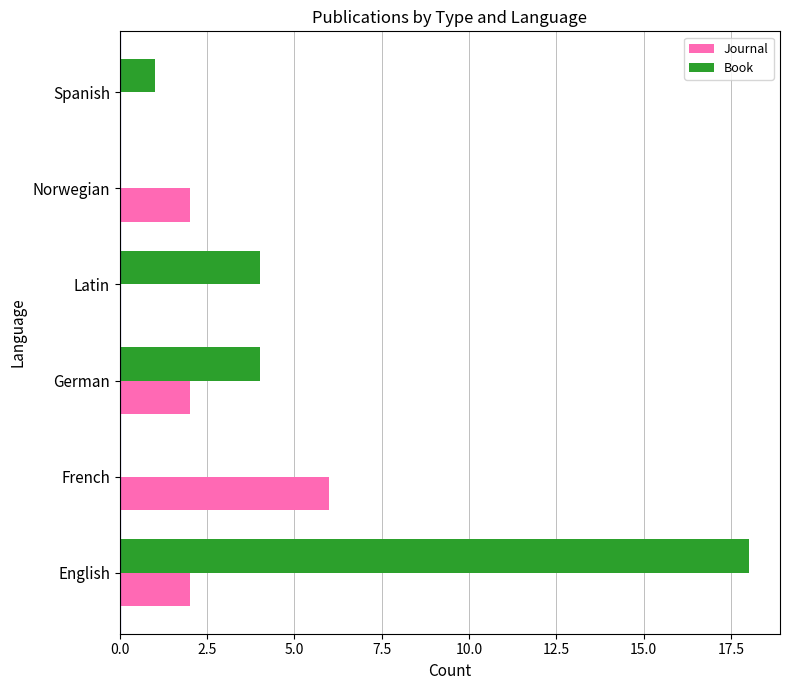

Which series has the largest total across all categories?

Book